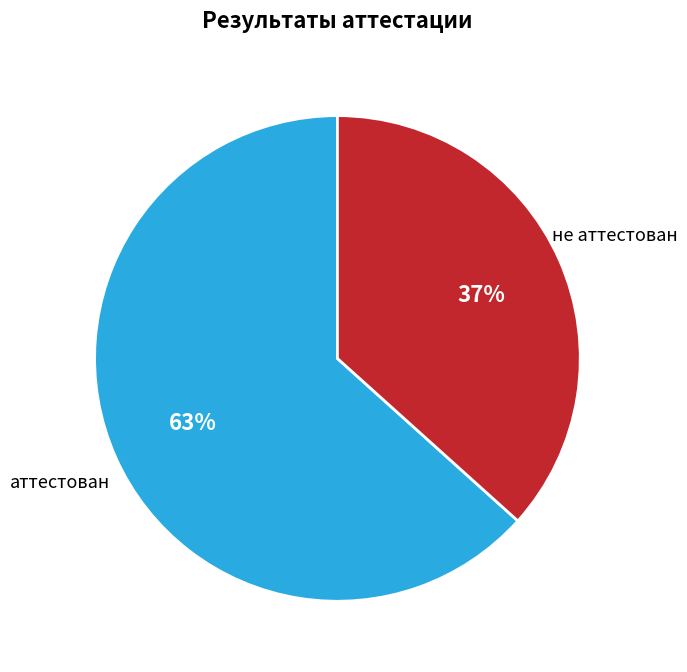

Between аттестован and не аттестован, which is larger?

аттестован